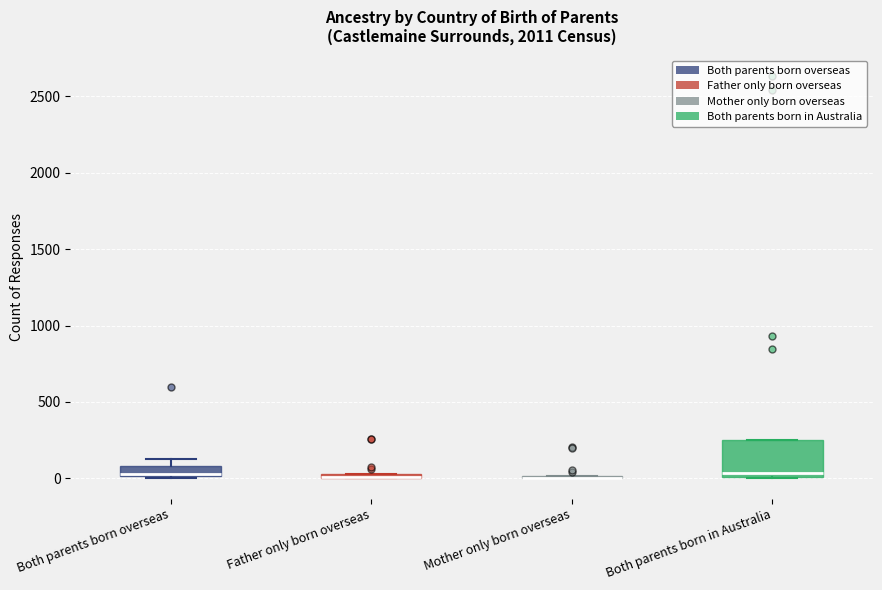

Where is the upper edge of the box for Father only born overseas on the y-axis? The values are not printed on the chart, so give them approximately, as read against the axis.

50